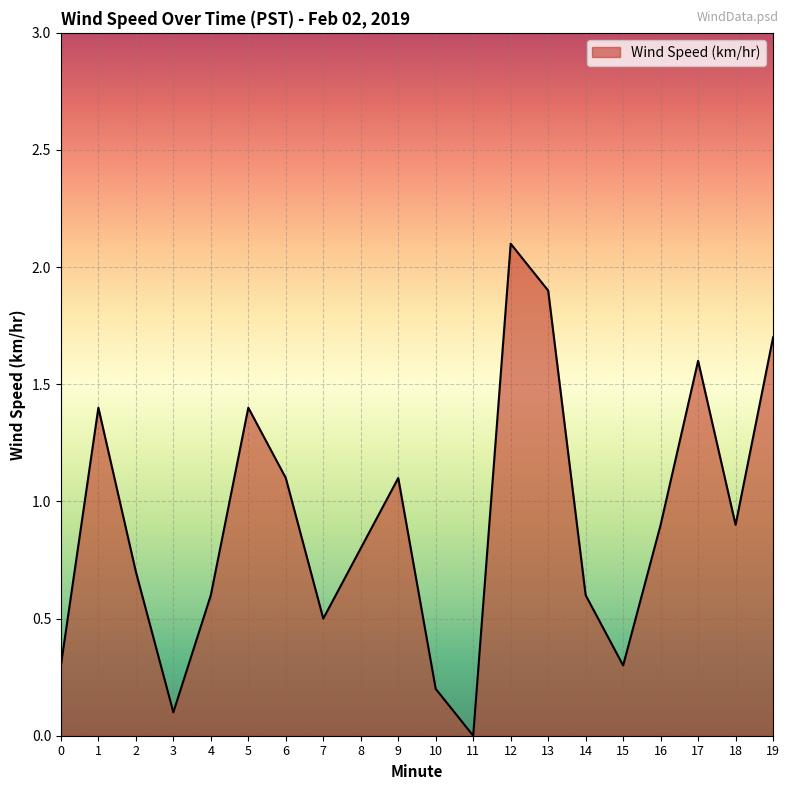

What value does the data have at 17?

1.6